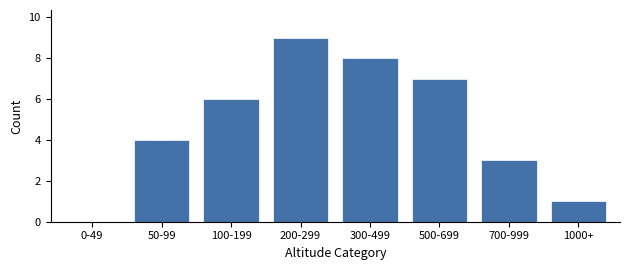

Reading left to right, what are all the values shown in this chart?

0-49=0	50-99=4	100-199=6	200-299=9	300-499=8	500-699=7	700-999=3	1000+=1